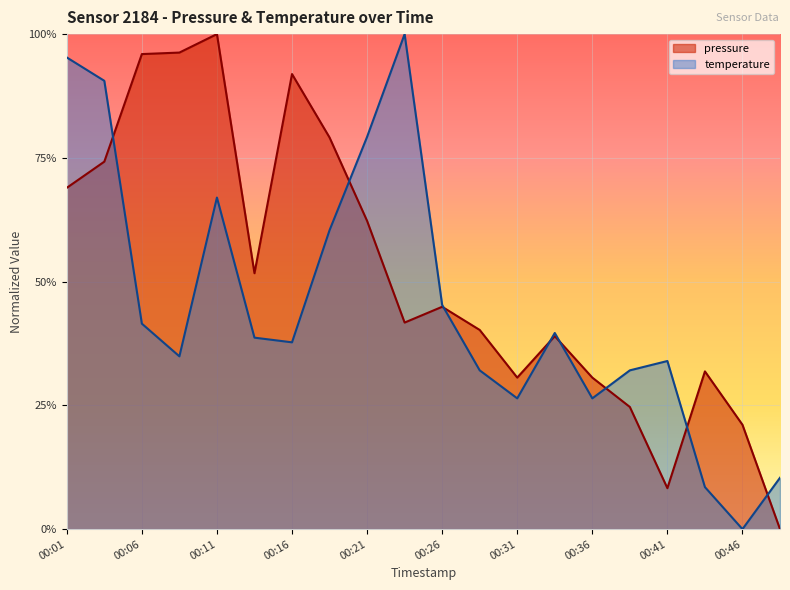

At how many categories does at least one series exceed 0?

20